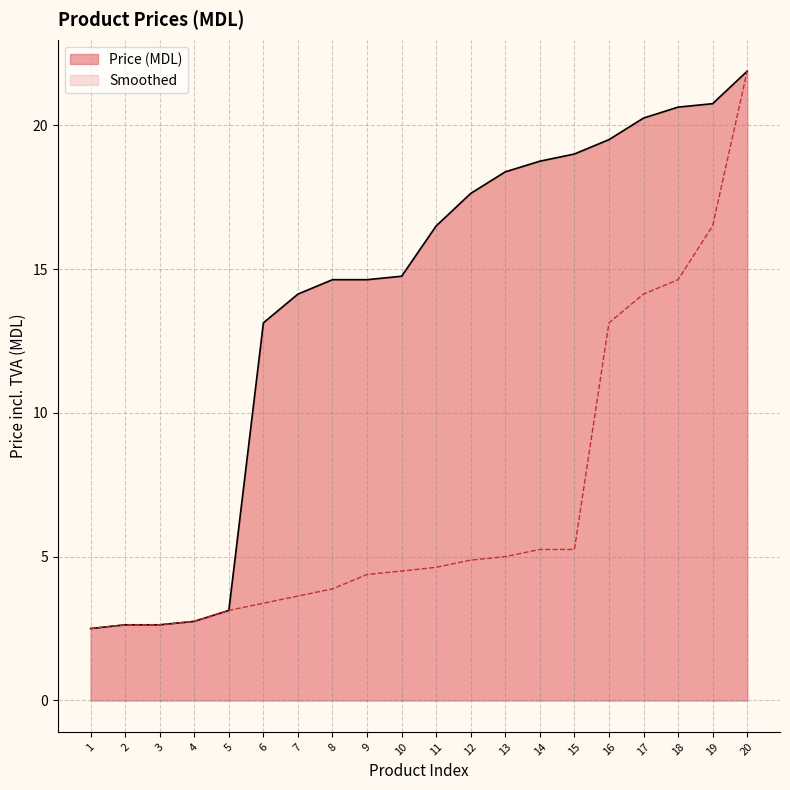

True or false: Price (MDL) has a value of 14.8 at 10.

True